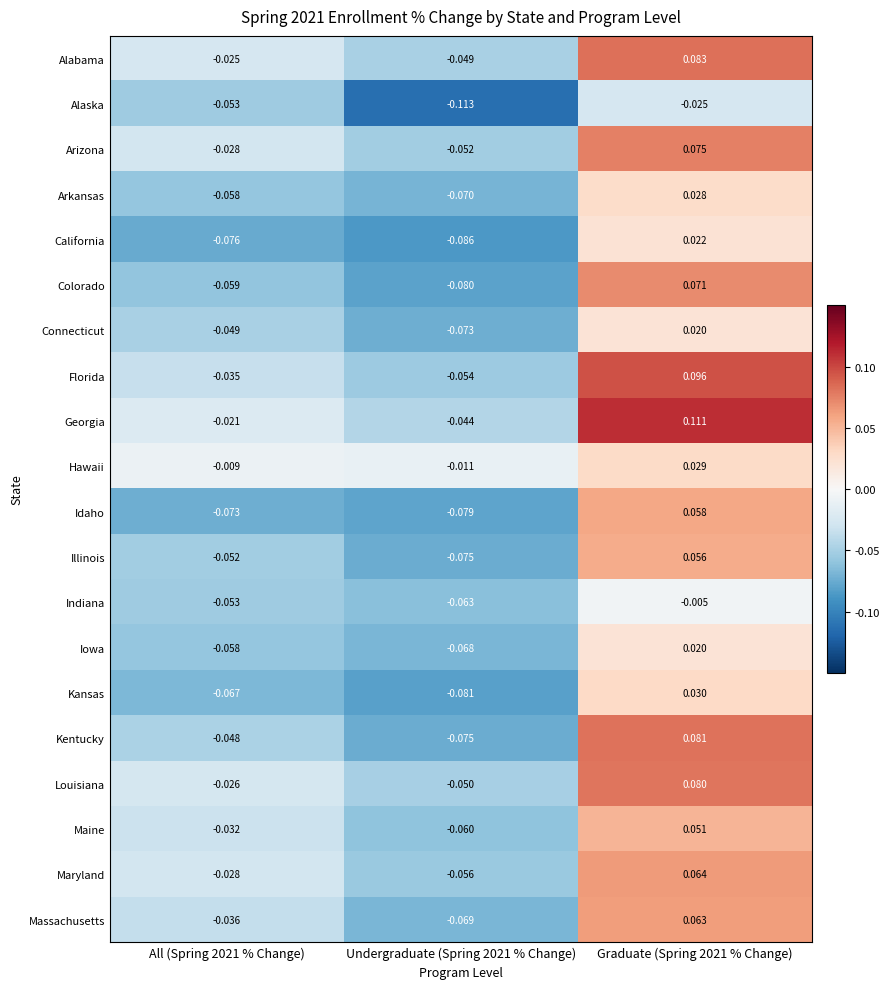

How many values in the Hawaii series are below 0?

2